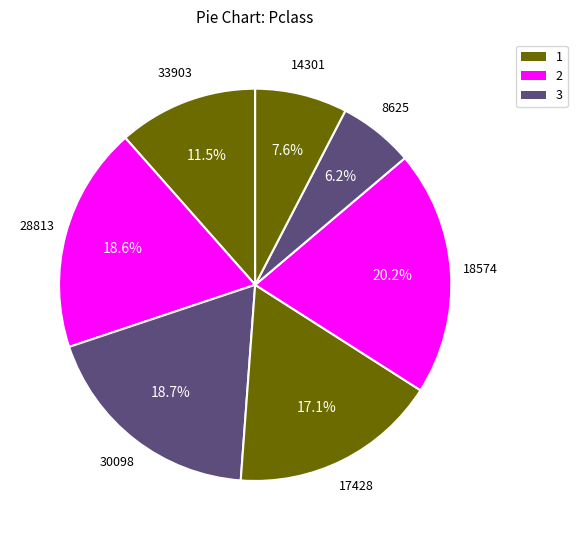

Count the number of slices in the pie.

7